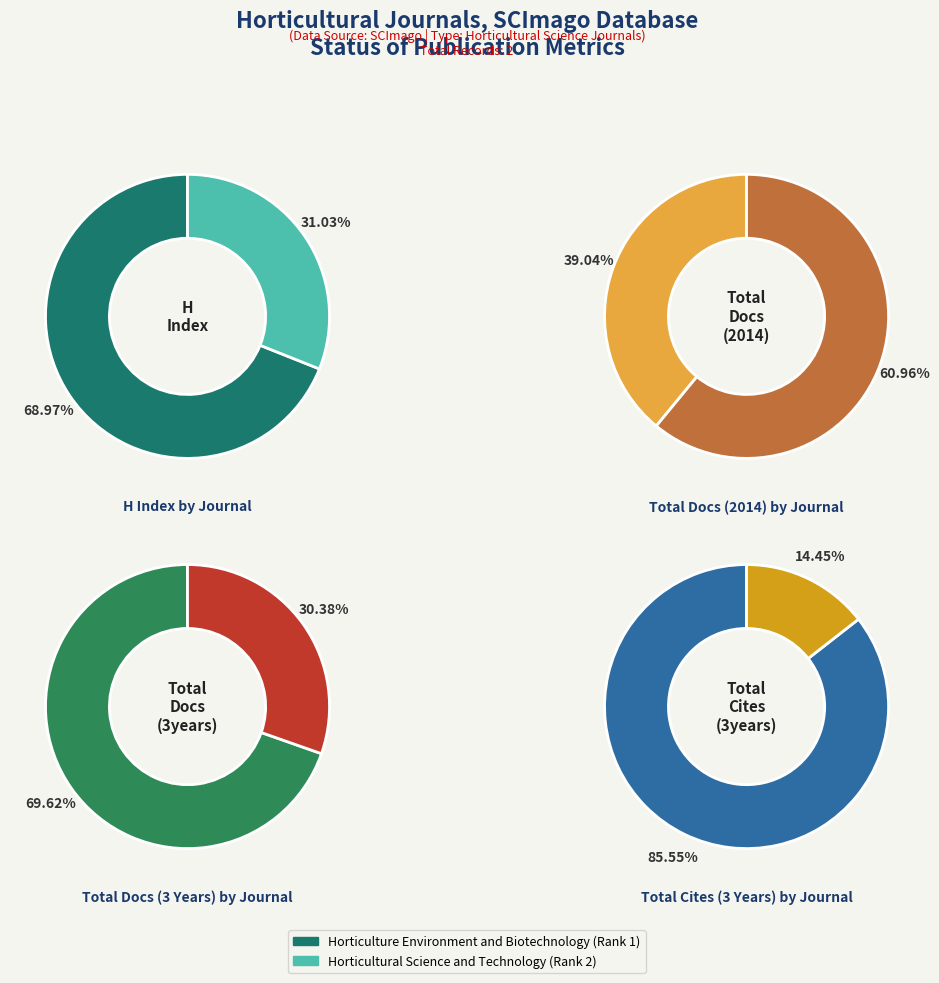

Which category has the smallest portion of the pie?

Horticultural Science and Technology